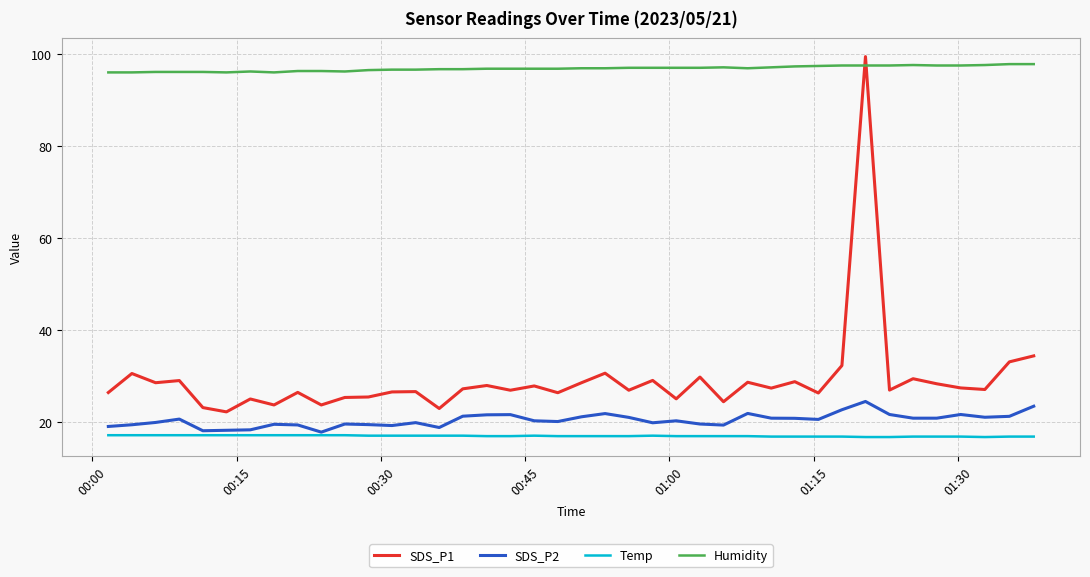

How many intersections are there between SDS_P1 and Humidity?

2